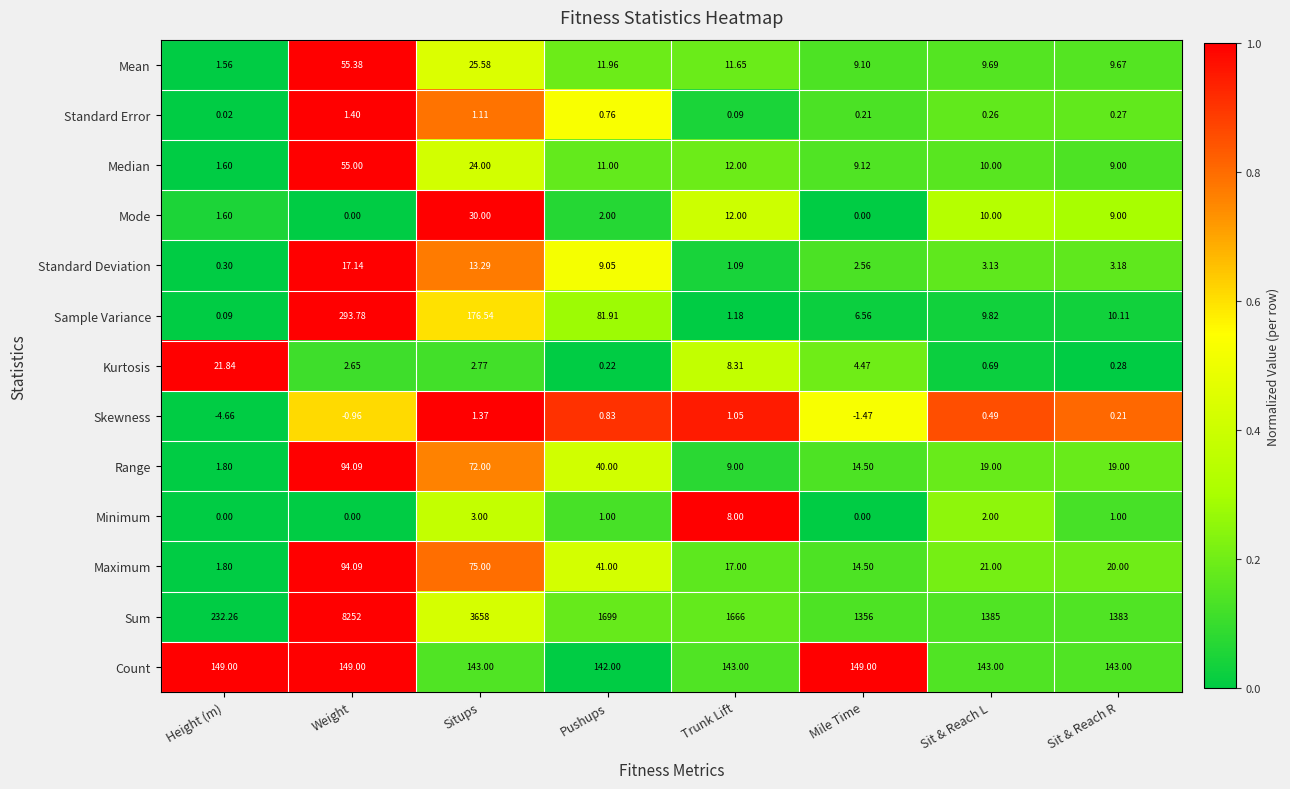

At which category is the sum across all series the highest?

Weight